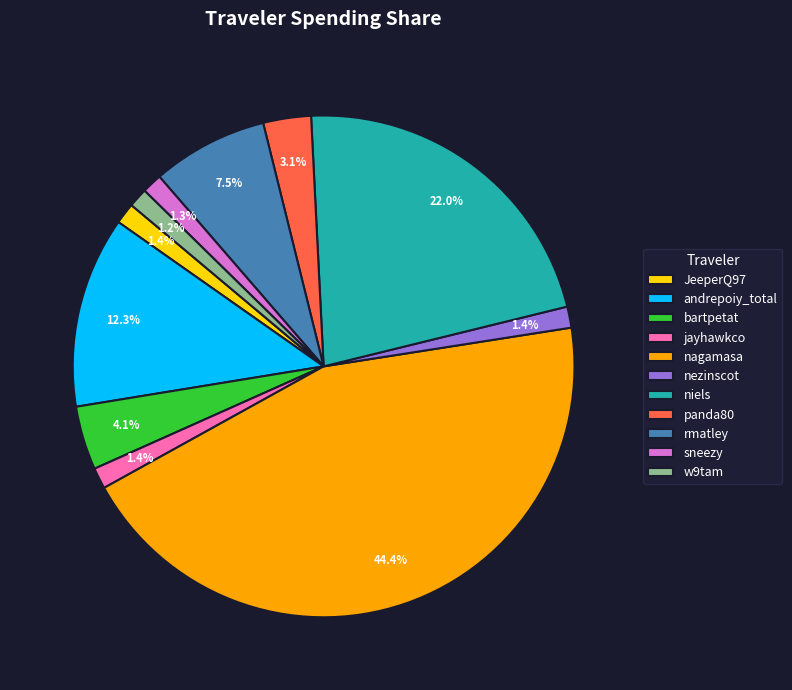

What percentage is NOT represented by w9tam?

98.8%